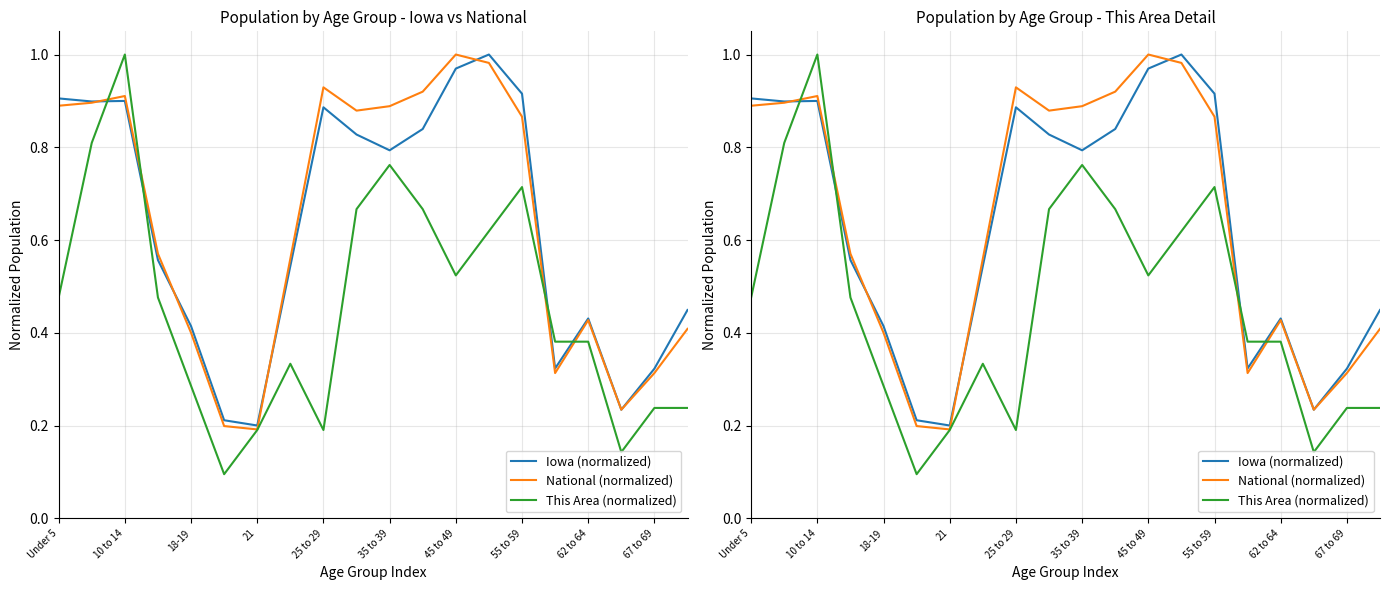

At how many categories does at least one series exceed 0?

20